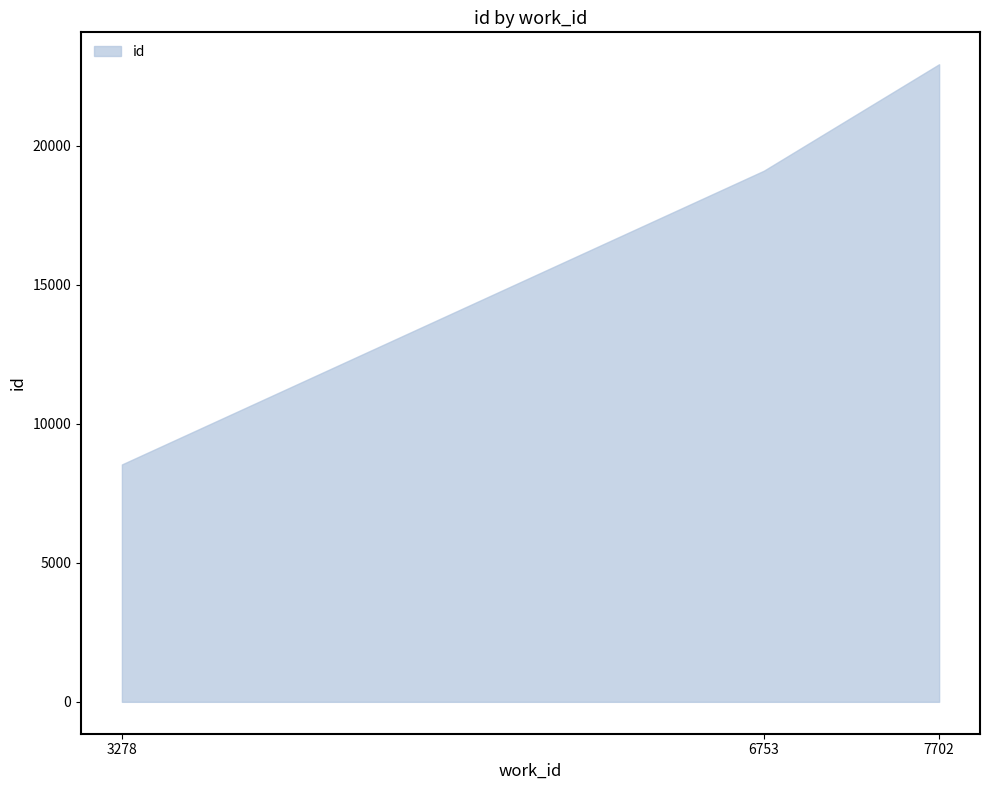

Reading left to right, list all the values displayed in this chart.

3278=8539	6753=19104	7702=22935